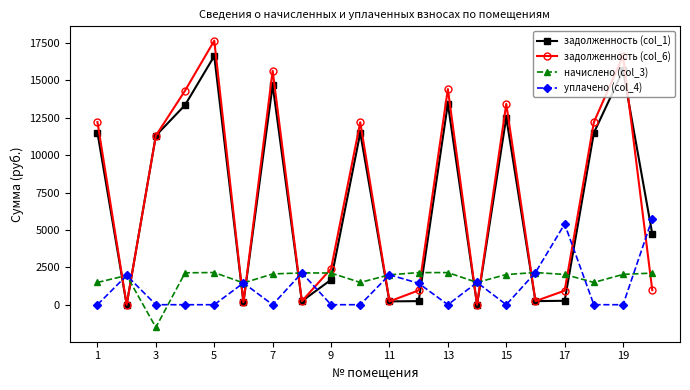

At how many categories does at least one series exceed 15354?

3